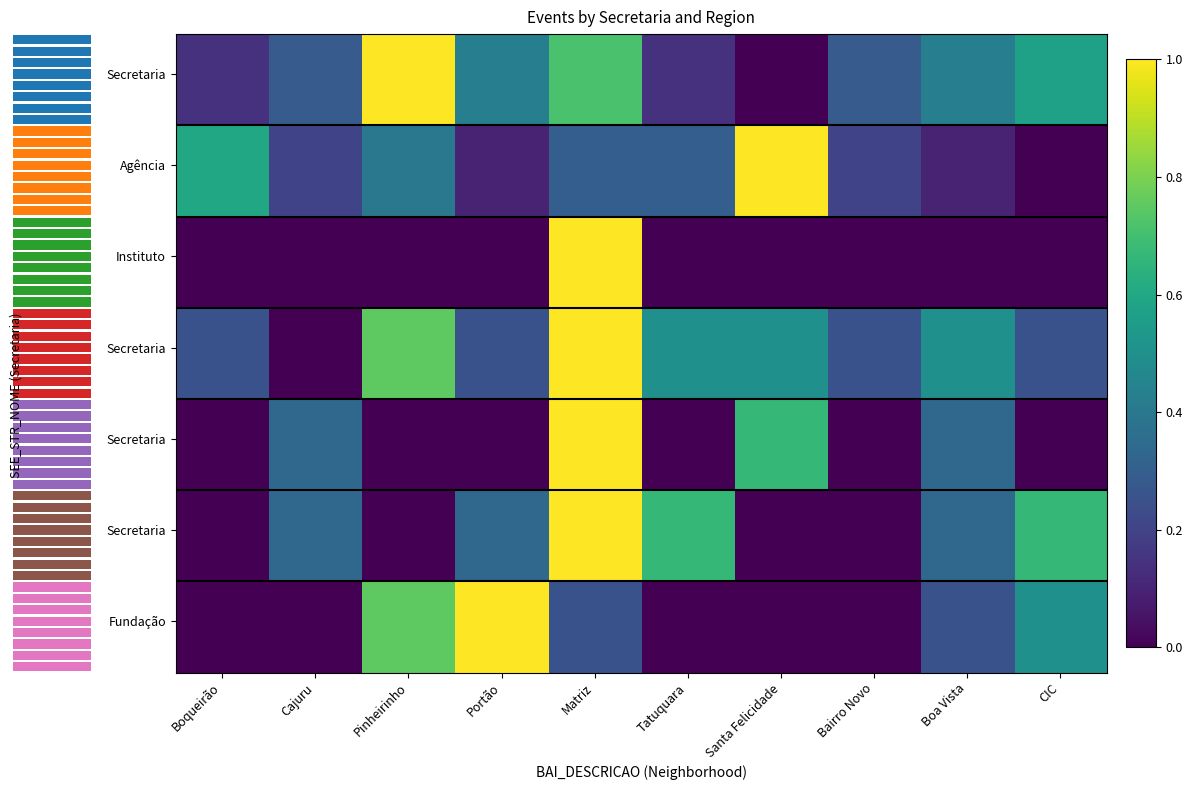

Reading left to right, list all the values displayed in this chart.

Fundação de Ação Social: 0.1	0.3	1.0	0.4	0.7	0.1	0.0	0.3	0.4	0.6
Secretaria do Governo Municipal: 0.6	0.2	0.4	0.1	0.3	0.3	1.0	0.2	0.1	0.0
Secretaria Municipal de Assuntos Metrop…: 0.0	0.0	0.0	0.0	1.0	0.0	0.0	0.0	0.0	0.0
Secretaria do Governo Municipal - Mulher: 0.2	0.0	0.8	0.2	1.0	0.5	0.5	0.2	0.5	0.2
Instituto Municipal de Administração Pú…: 0.0	0.3	0.0	0.0	1.0	0.0	0.7	0.0	0.3	0.0
Agência Curitiba de Desenvolvimento S/A: 0.0	0.3	0.0	0.3	1.0	0.7	0.0	0.0	0.3	0.7
Secretaria Municipal de Segurança Alime…: 0.0	0.0	0.8	1.0	0.2	0.0	0.0	0.0	0.2	0.5